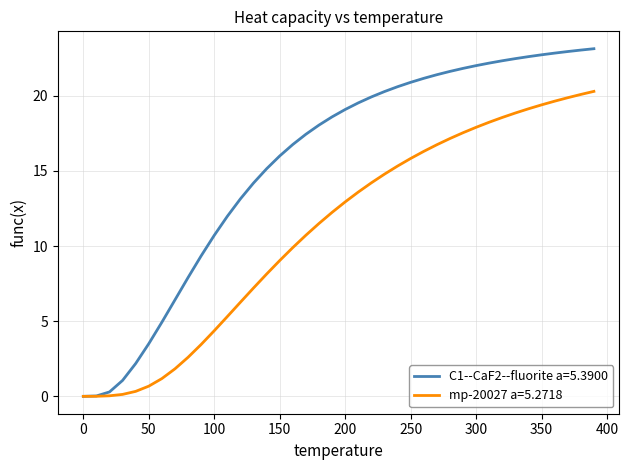

Which series has the largest total across all categories?

C1--CaF2--fluorite a=5.3900